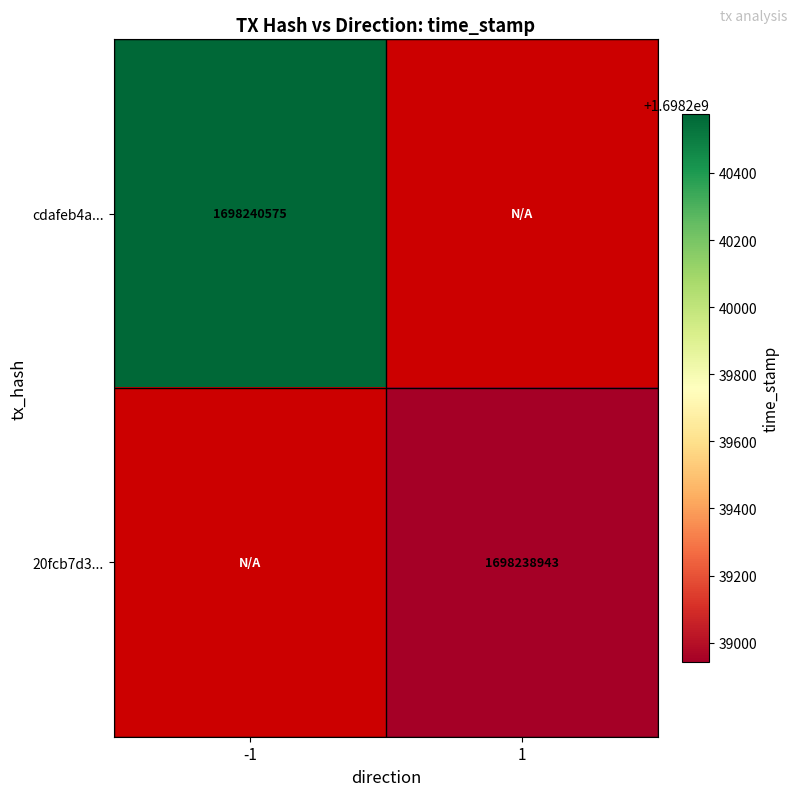

Reading left to right, transcribe all the data shown in this chart.

cdafeb4abaec7965ff80e1f963085bed908445d: direction_-1=1698240575	direction_1=0
20fcb7d3e566c2fa487ca163e7907703575fc0e: direction_-1=0	direction_1=1698238943